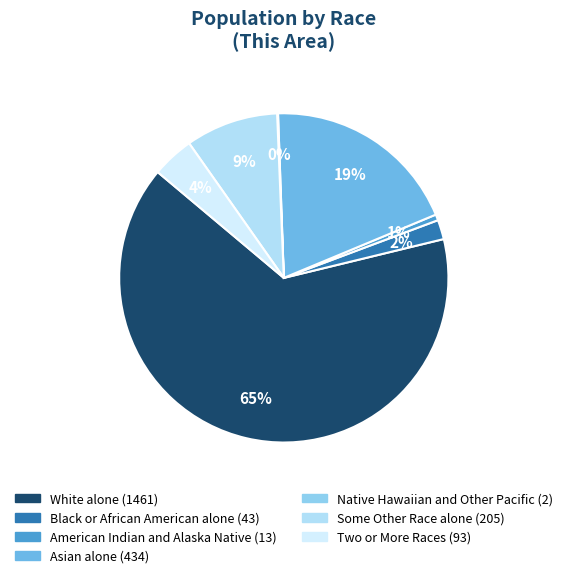

To the nearest percent, what percentage of the pie is Asian alone?

19%